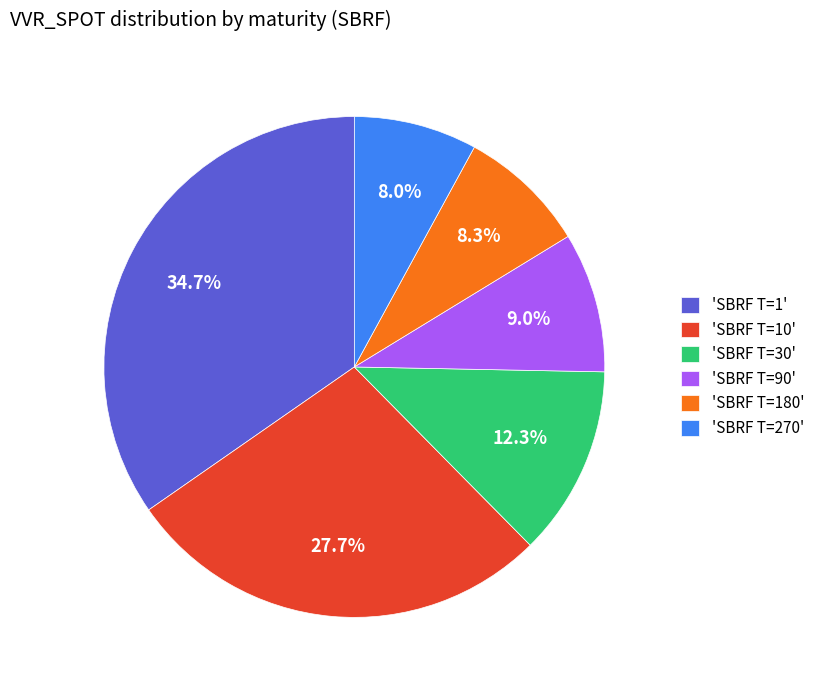

Between 'SBRF T=1' and 'SBRF T=30', which is larger?

'SBRF T=1'